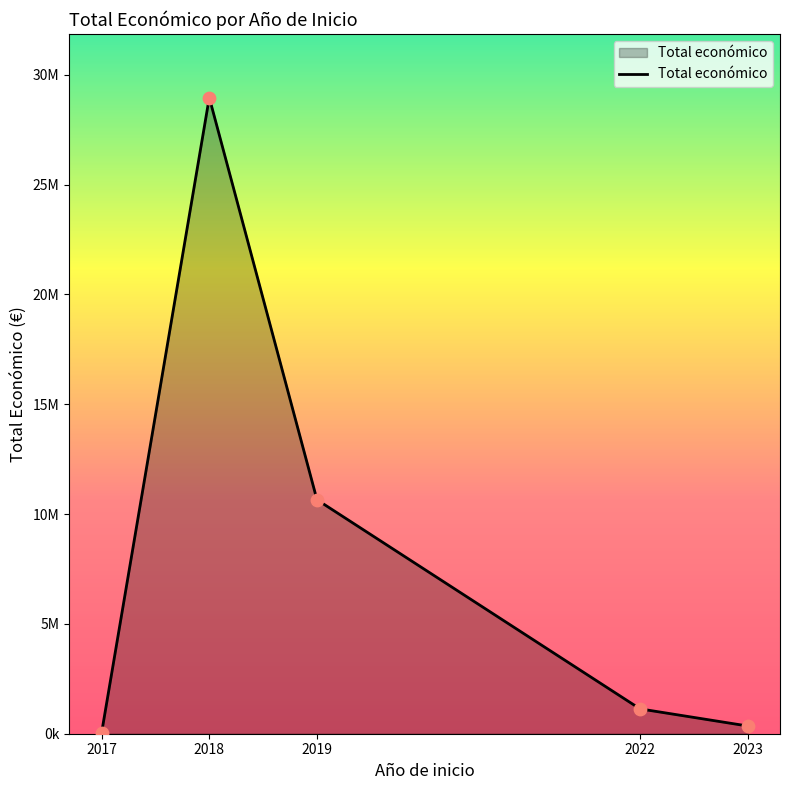

What is the ratio of the value at 2018 to the value at 2023?

82.3